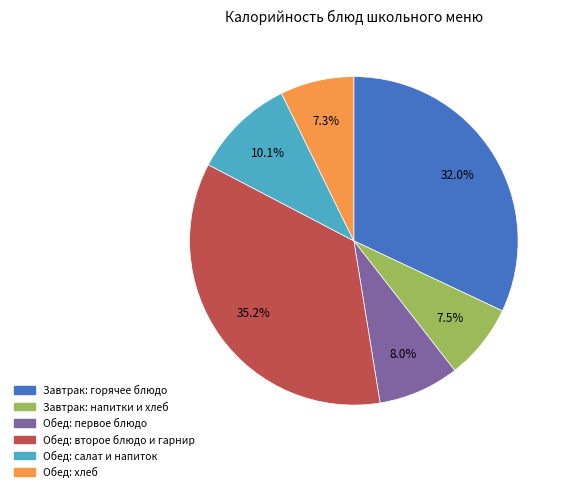

How many segments does this pie chart have?

6